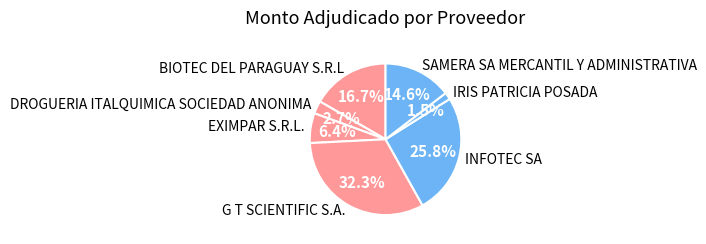

Which has a higher value, IRIS PATRICIA POSADA or SAMERA SA MERCANTIL Y ADMINISTRATIVA?

SAMERA SA MERCANTIL Y ADMINISTRATIVA